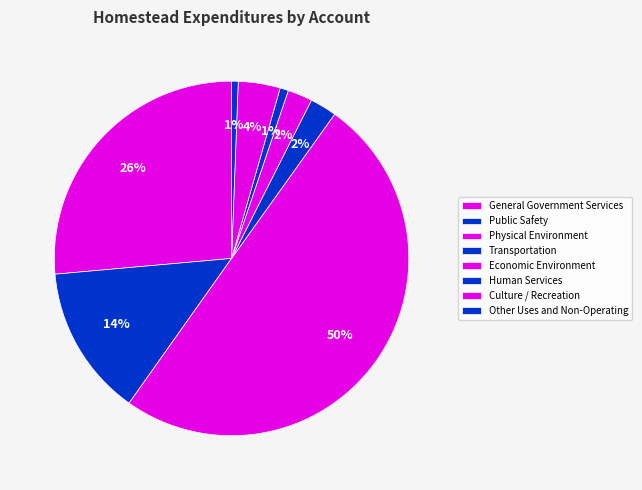

What percentage is the Human Services slice, to the nearest percent?

1%